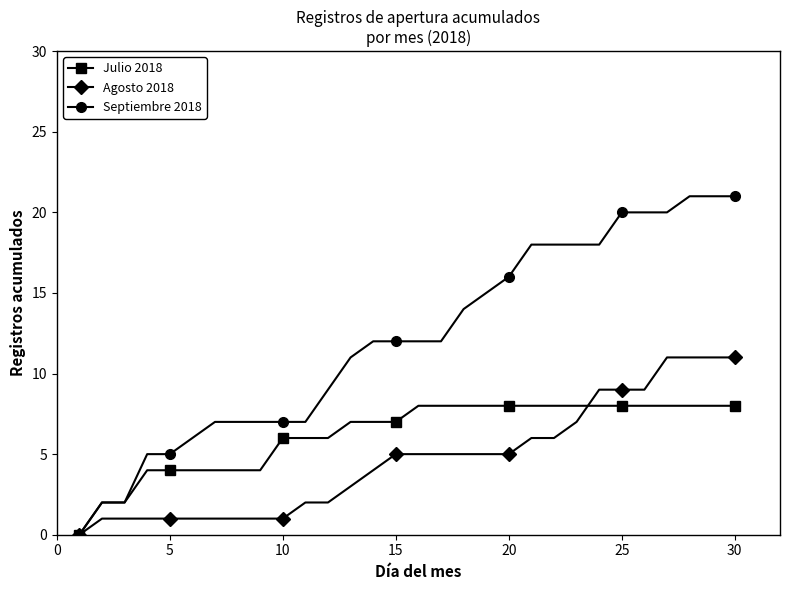

At how many categories does at least one series exceed 19?

6